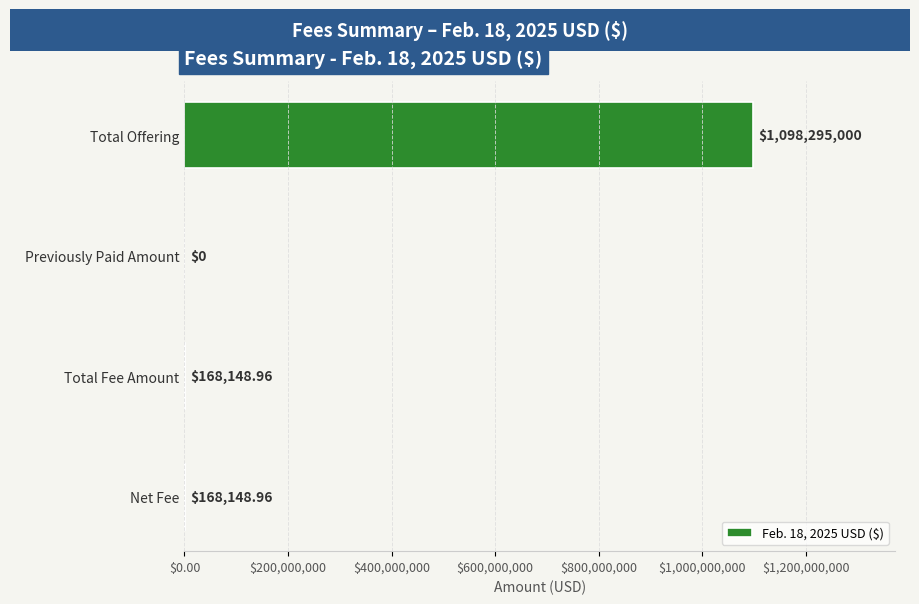

Which has a higher value, Net Fee or Total Offering?

Total Offering